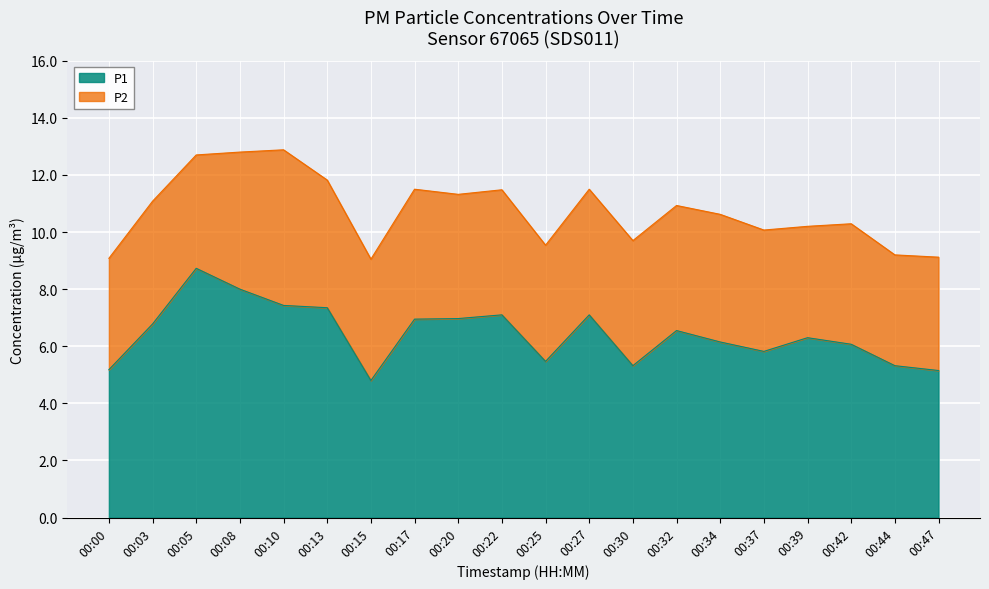

What is the sum of all values?

128.5